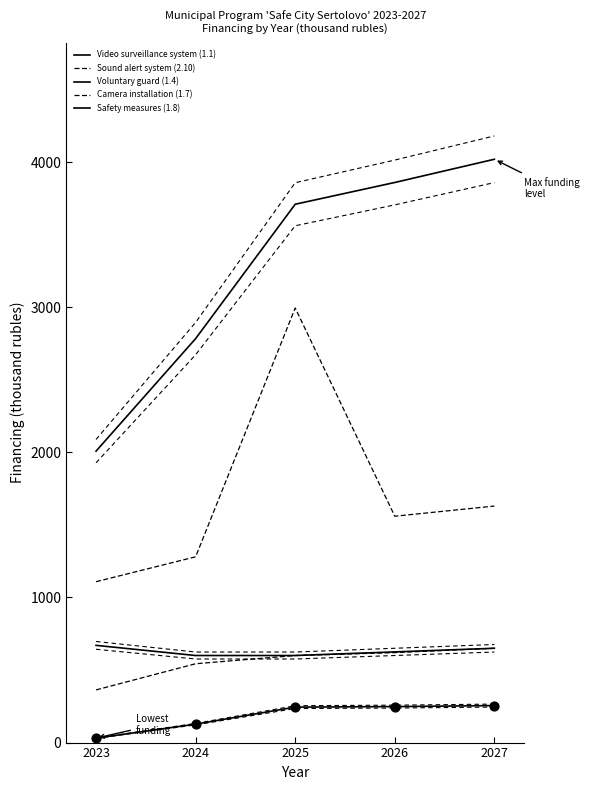

At how many categories does at least one series exceed 1417?

5